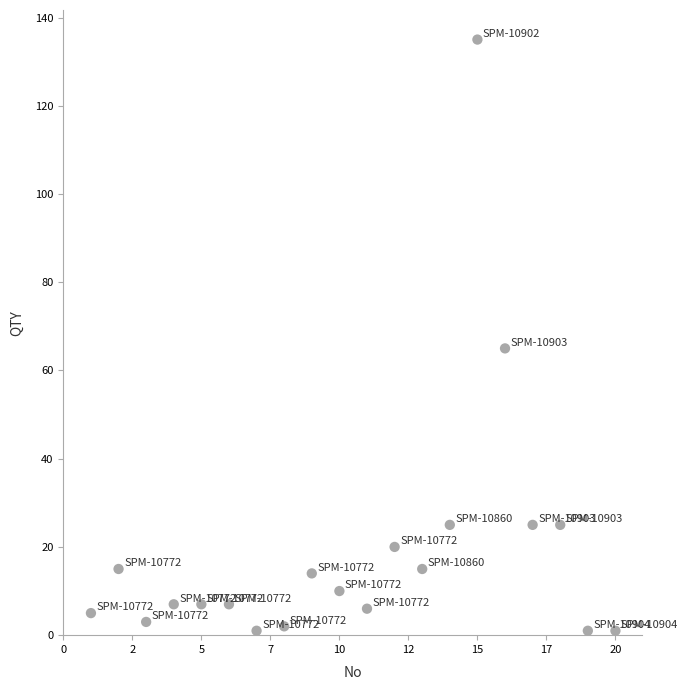

What is the range of X values (max minus min)?

19